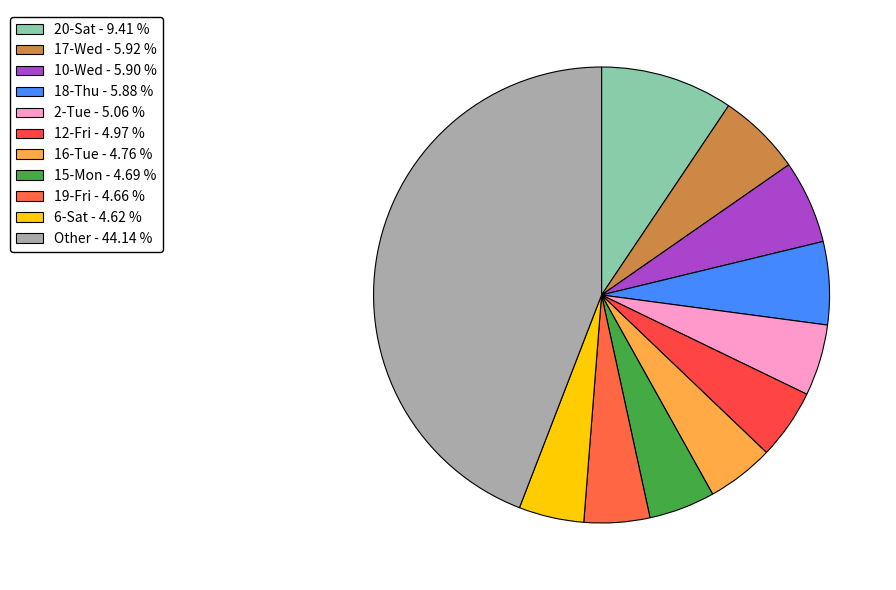

How many segments does this pie chart have?

11